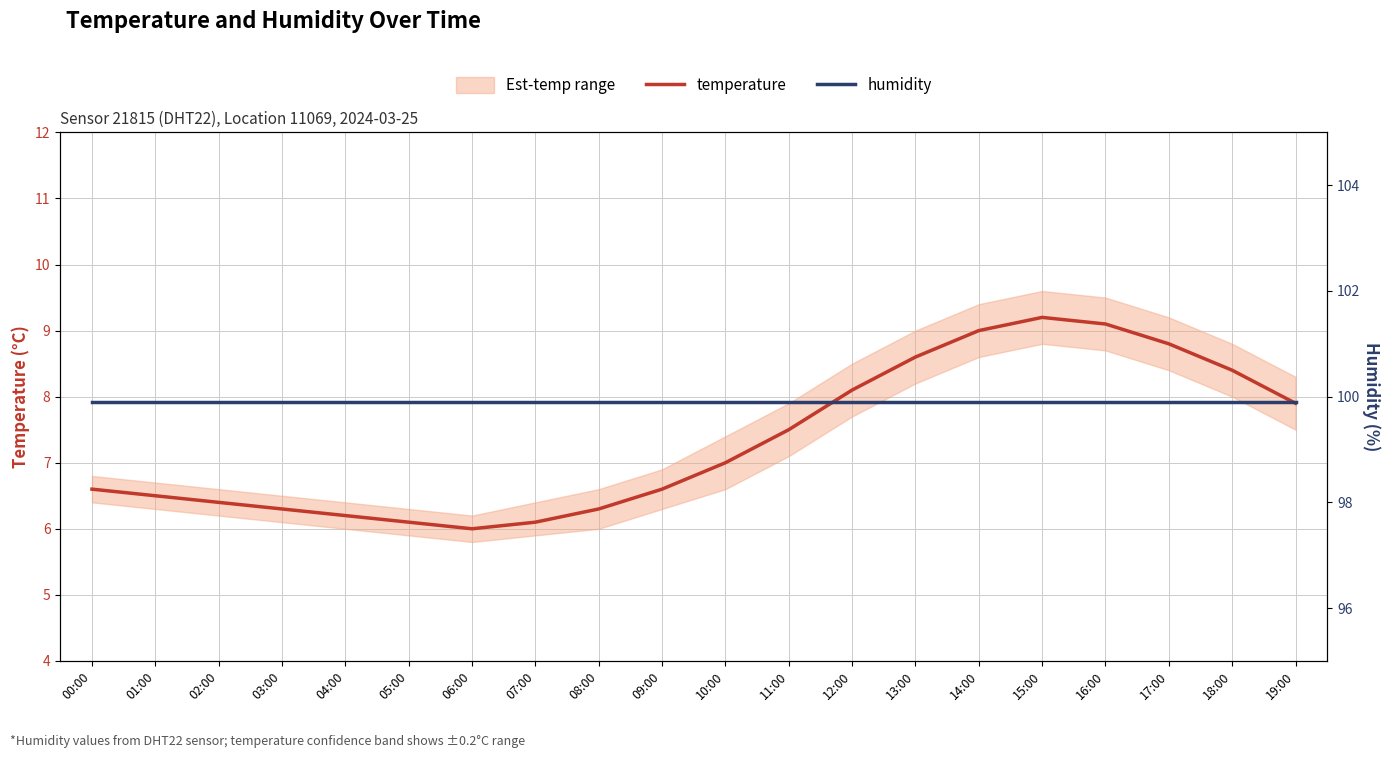

Where is humidity nearest to the value 99?

00:00